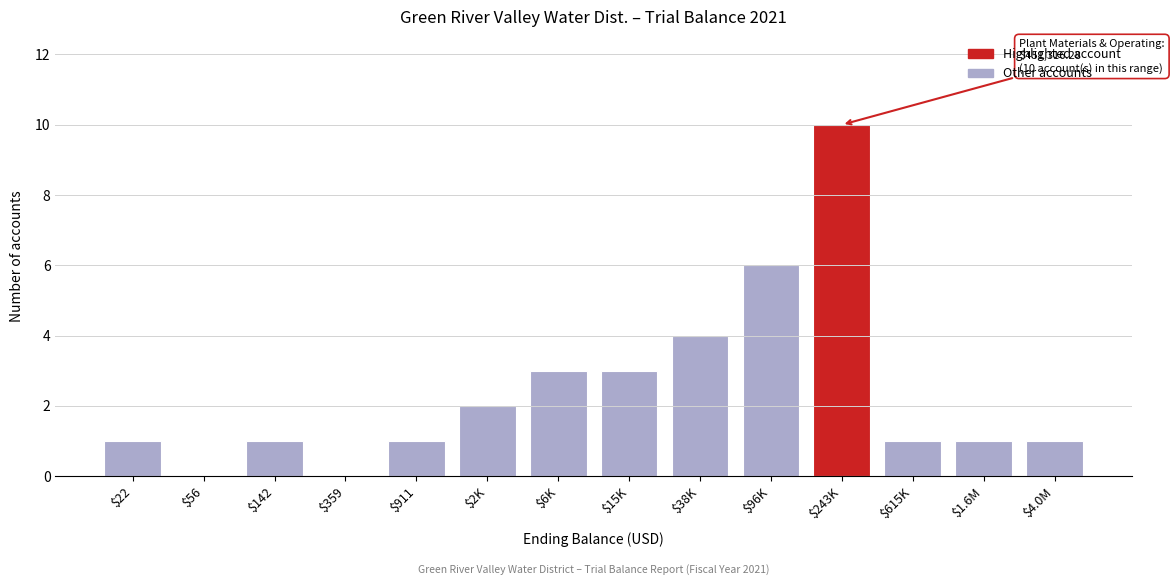

At which category does the chart reach its peak across all series?

$243K